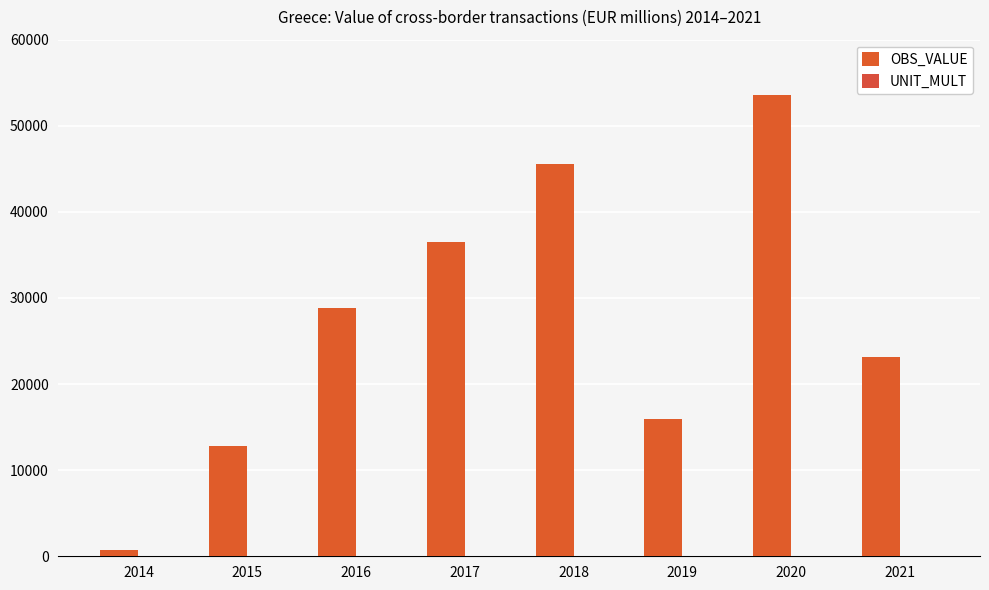

Which series has the largest range (max minus min)?

OBS_VALUE